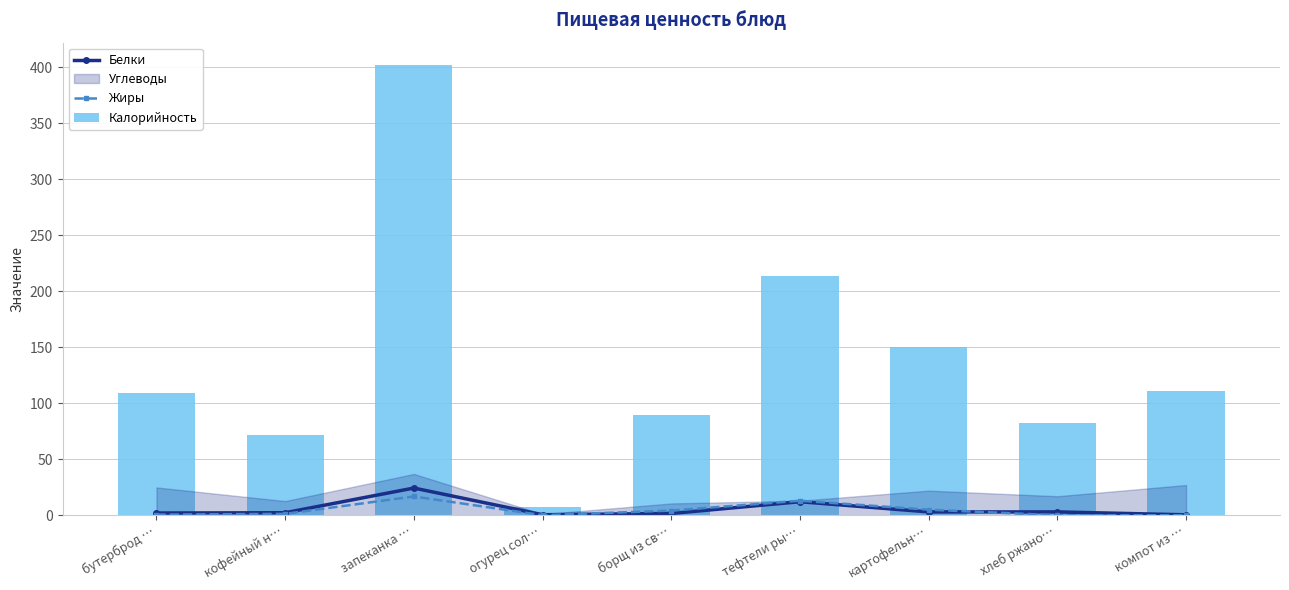

At which category does Жиры reach its first local peak?

запеканка …